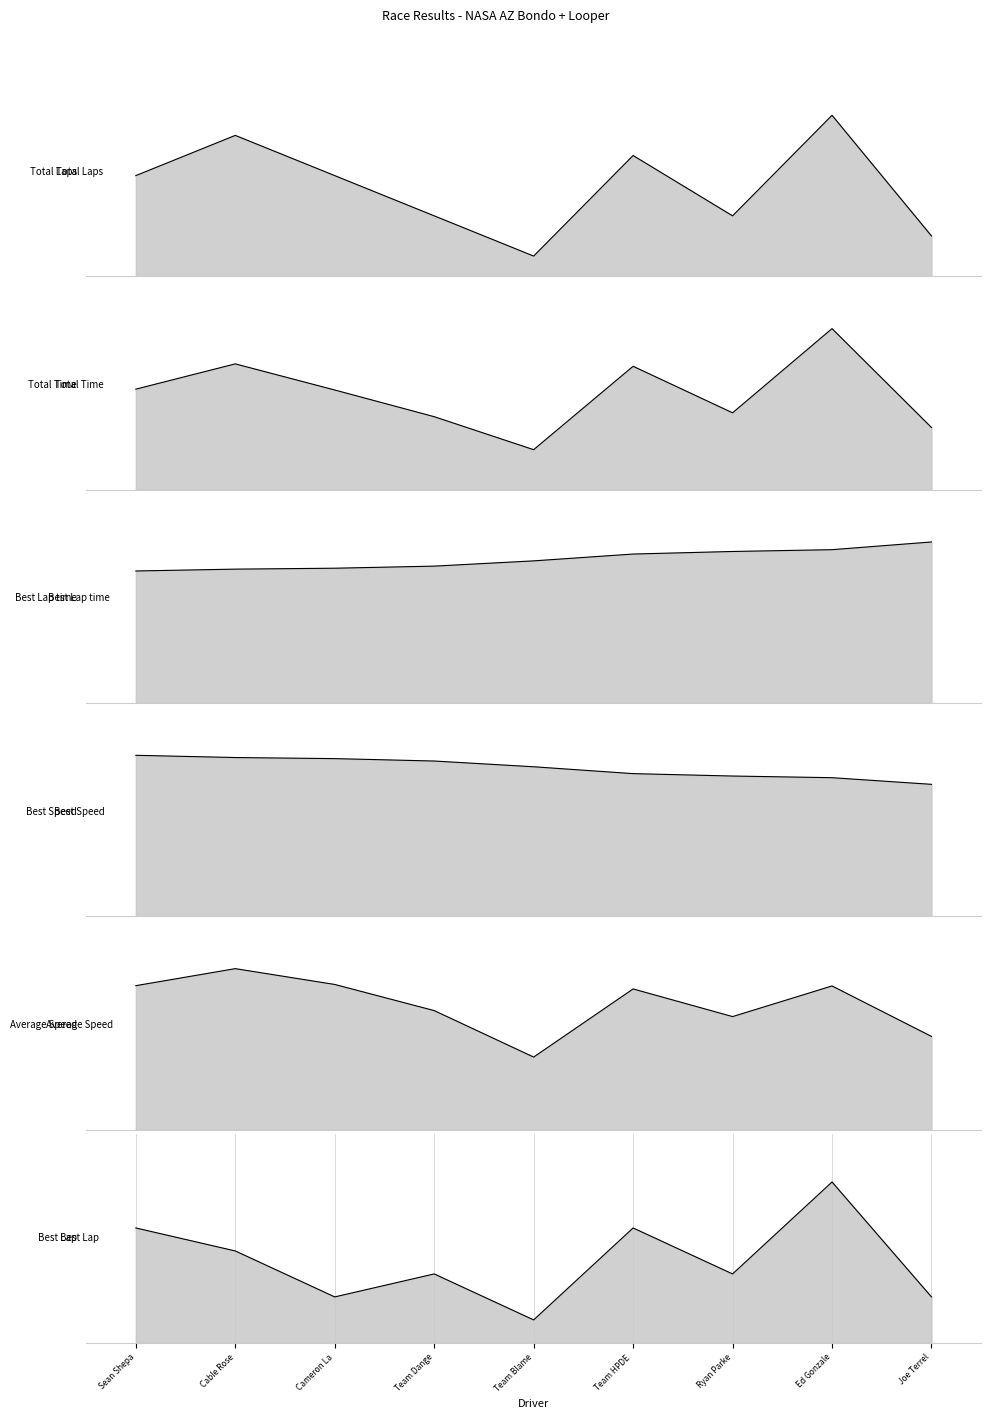

How many categories are shown in the chart?

9